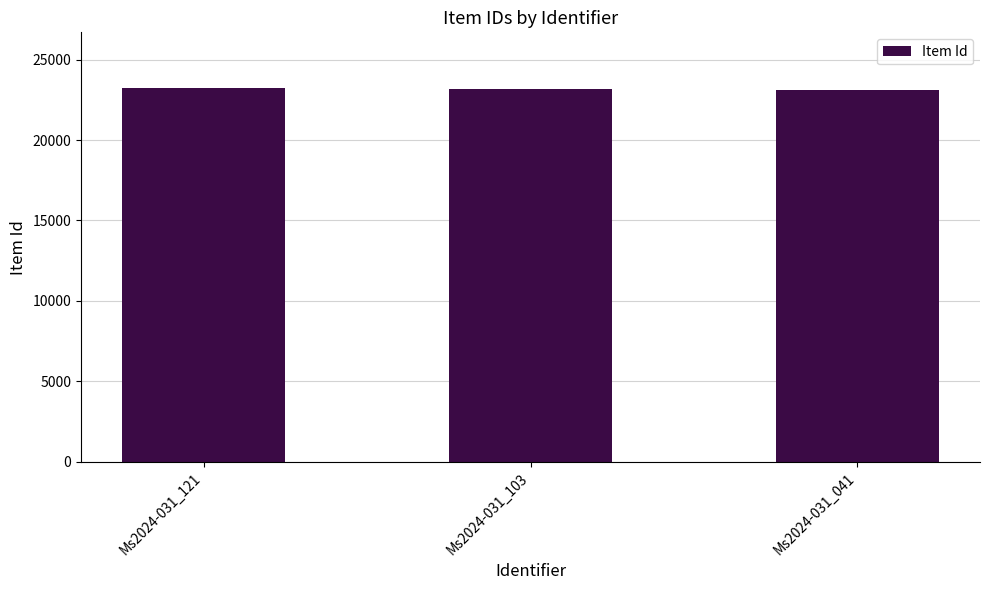

Is it true that the value at Ms2024-031_103 is 23193?

True